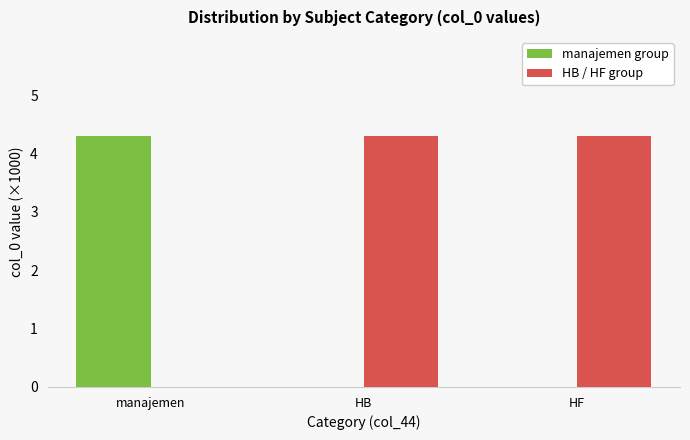

Which series has the largest total across all categories?

HB / HF group